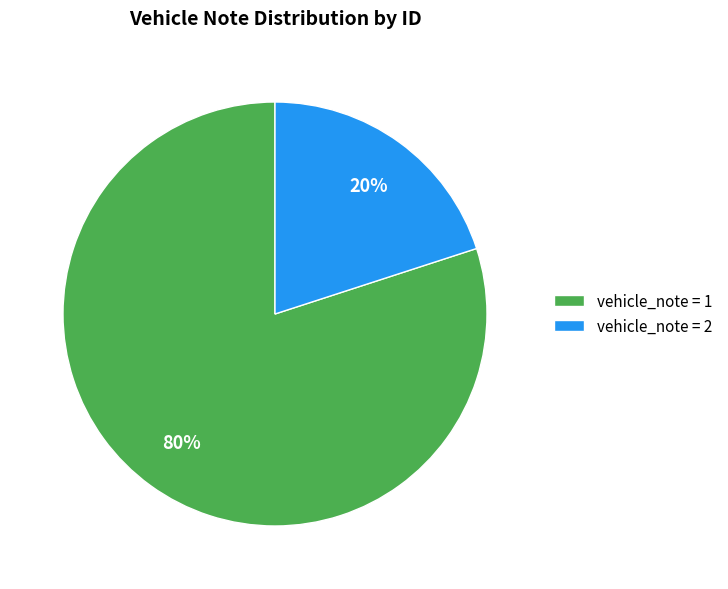

Combined, do vehicle_note = 1 and vehicle_note = 2 account for over 50%?

Yes